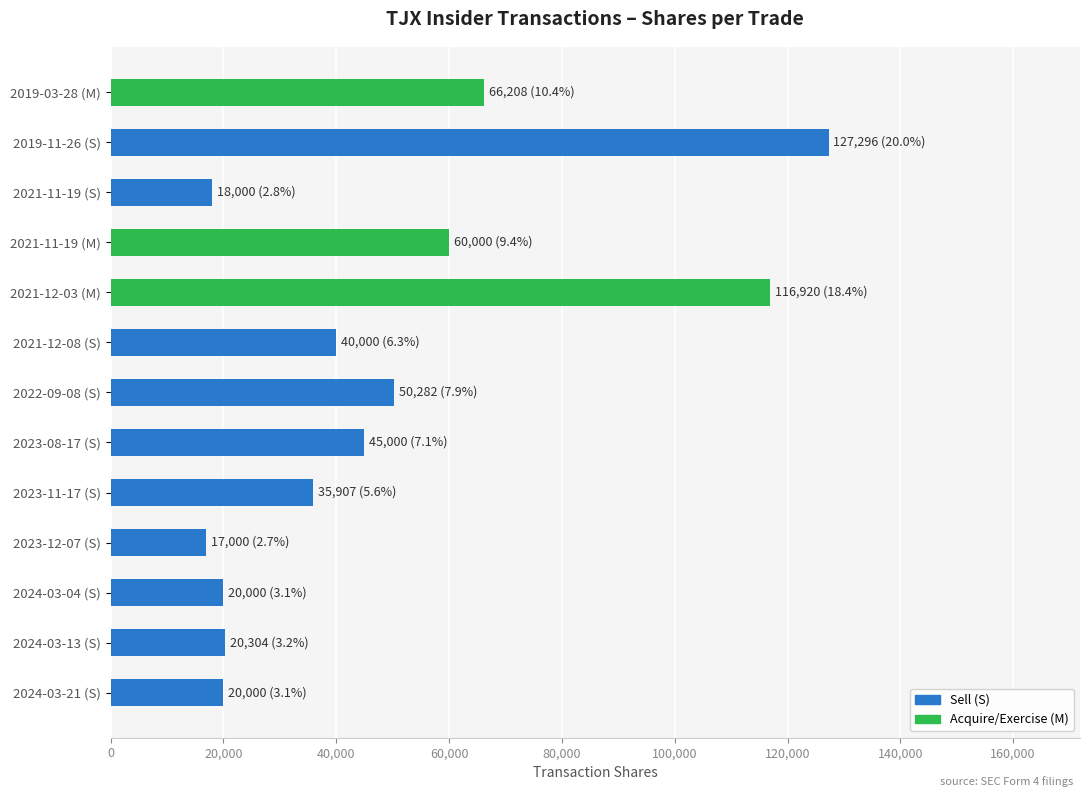

What is the difference between the maximum and minimum values?

110296